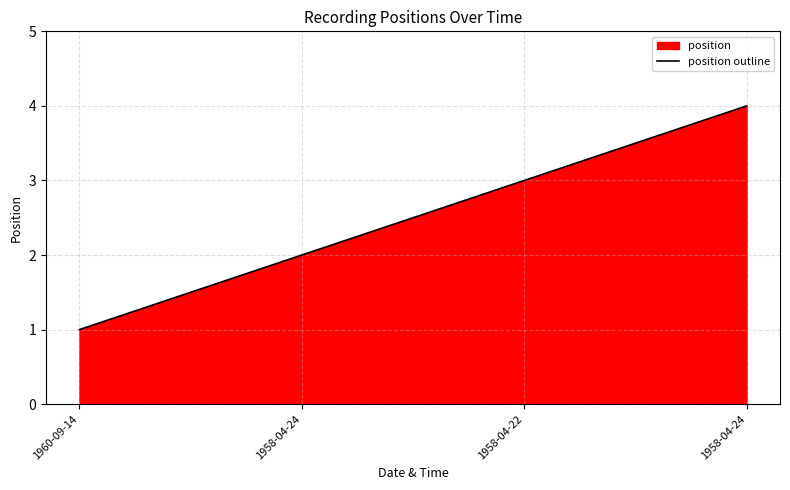

The value at 1958-04-24 is 4. True or false?

True